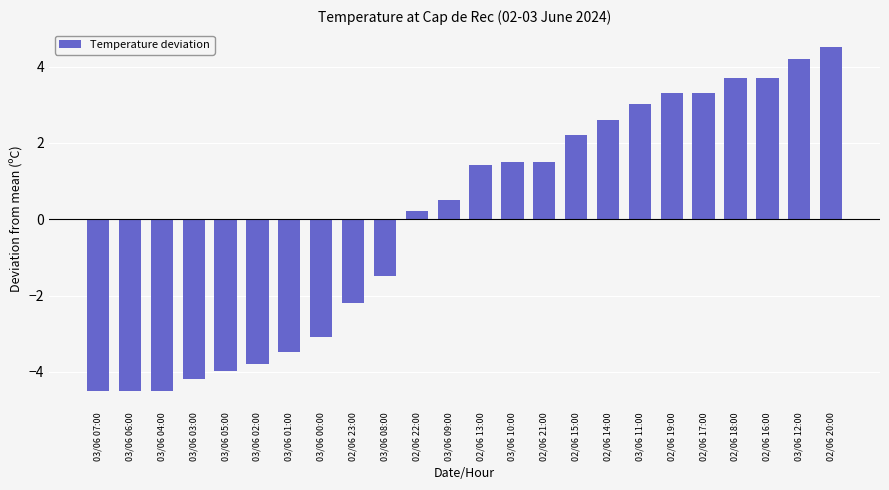

What is the value of the 1st bar from the left?

-4.5